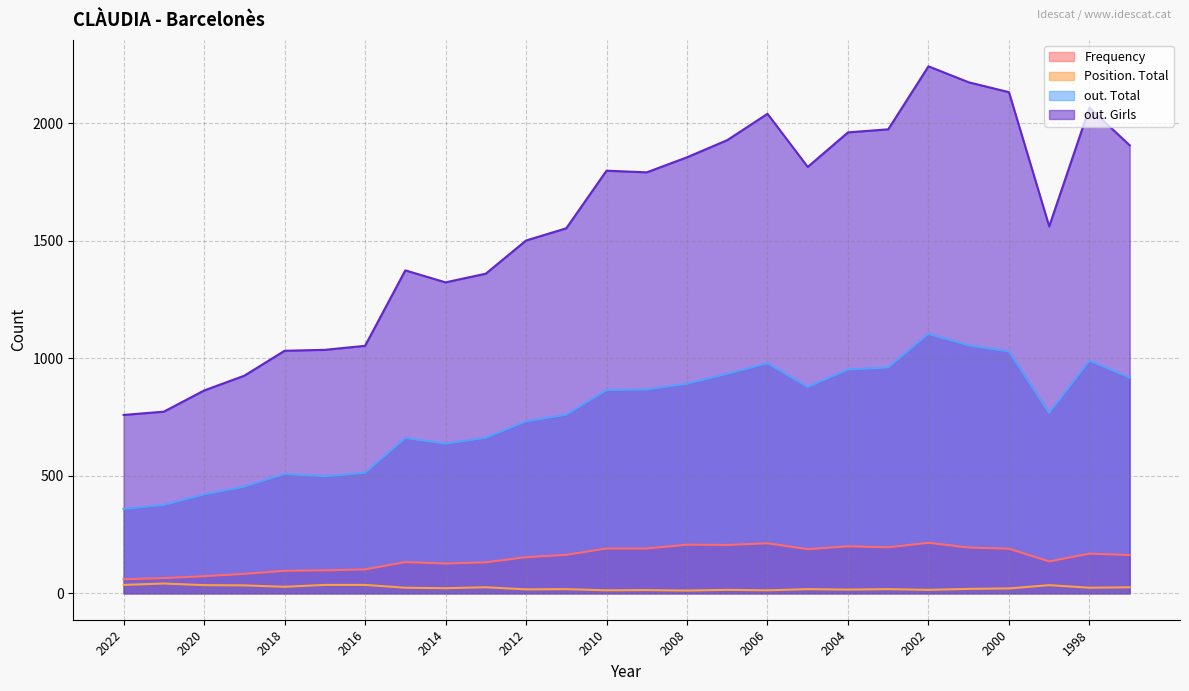

Which has a higher value, 2006 or 2021?

2006